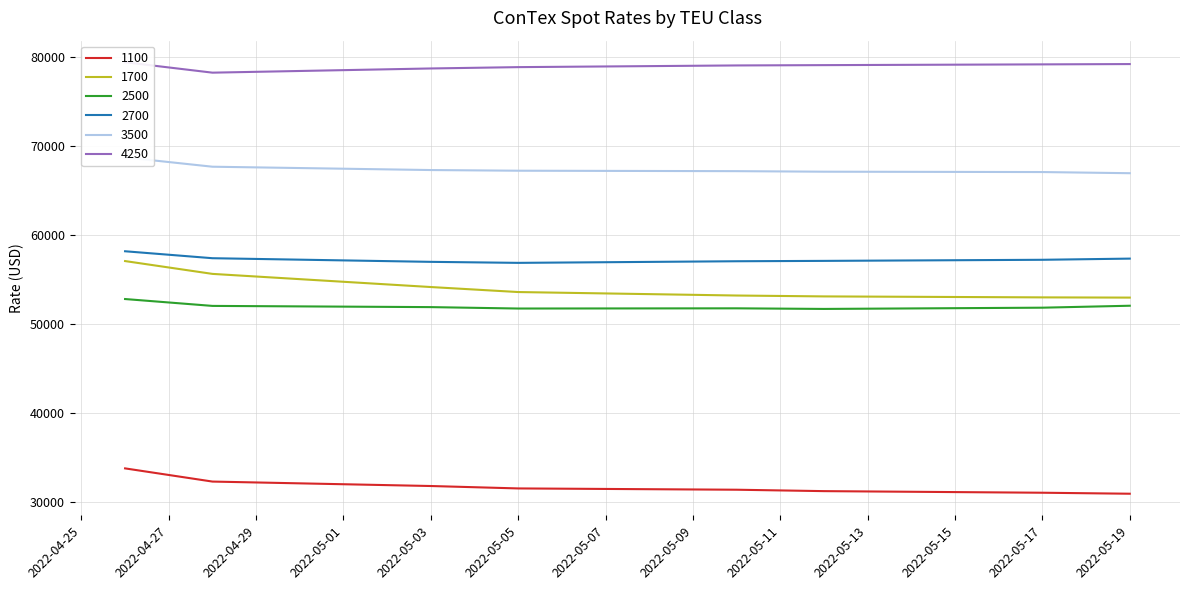

At which category is the sum across all series the highest?

26.04.2022